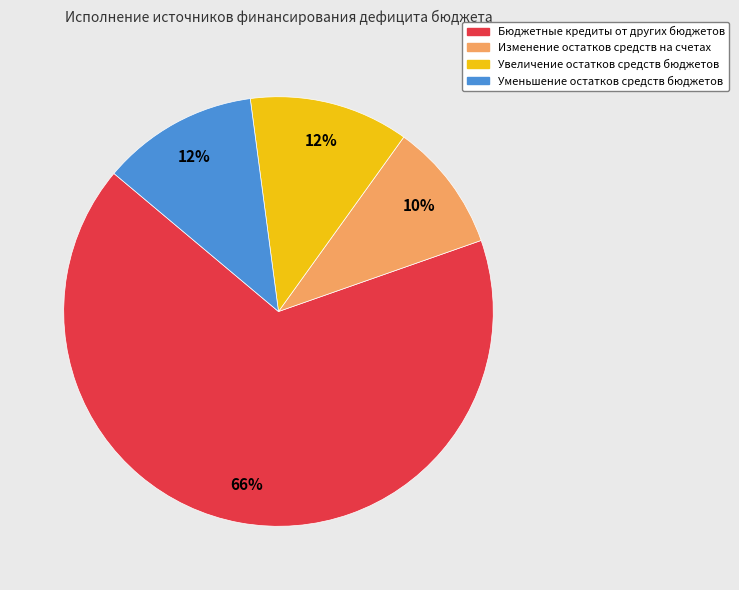

To the nearest percent, what percentage of the pie is Бюджетные кредиты от других бюджетов?

66%